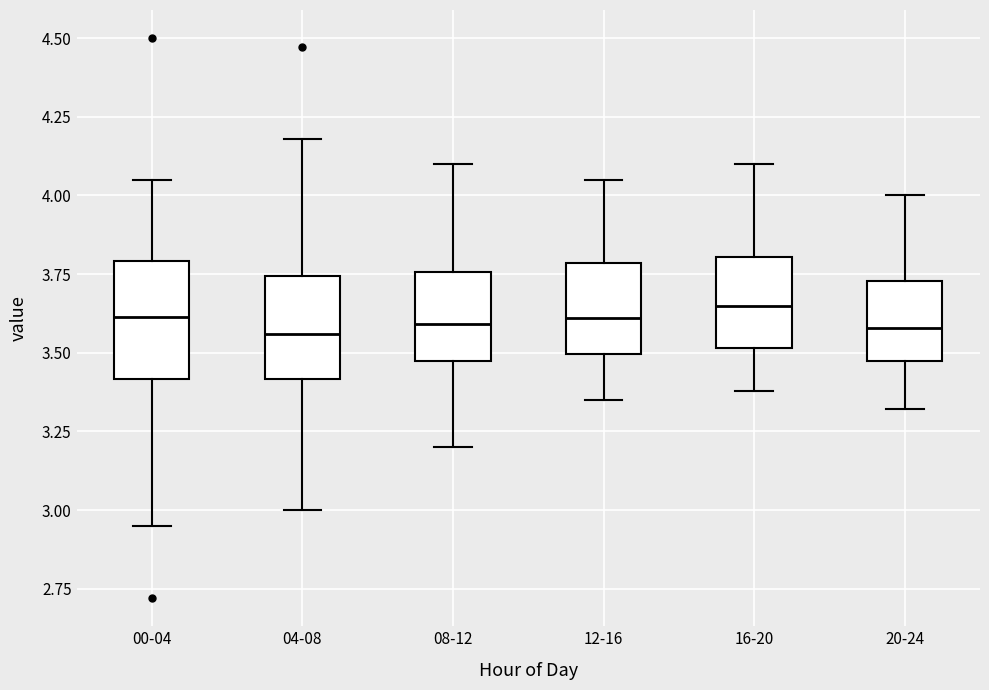

Reading left to right, transcribe this box plot: for each box, give where its median line is, the range the box spans, and where its two whiskers end, as read against the y-axis. The values are not printed on the chart, so give them approximately, as read against the axis.

00-04: median 3.60, box 3.40 to 3.80, whiskers 2.95 to 4.05
04-08: median 3.55, box 3.40 to 3.75, whiskers 3.00 to 4.20
08-12: median 3.60, box 3.45 to 3.75, whiskers 3.20 to 4.10
12-16: median 3.60, box 3.50 to 3.80, whiskers 3.35 to 4.05
16-20: median 3.65, box 3.50 to 3.80, whiskers 3.40 to 4.10
20-24: median 3.60, box 3.45 to 3.75, whiskers 3.30 to 4.00